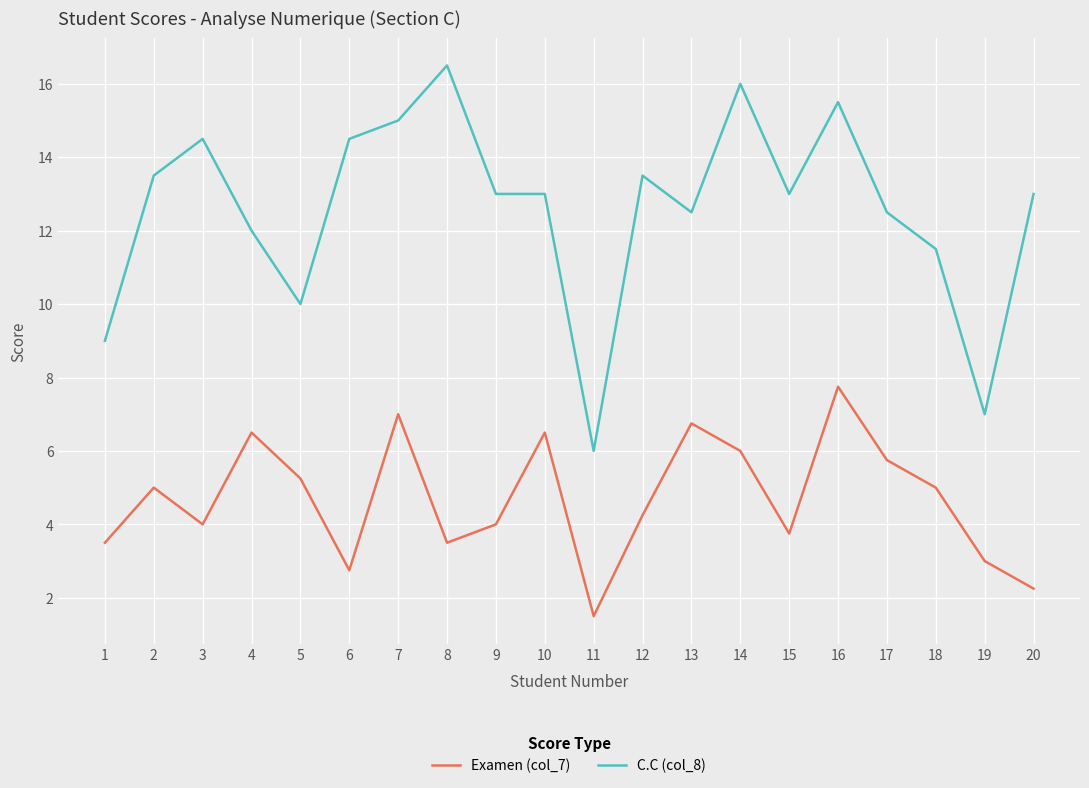

What is the difference between the highest and lowest values at 14?

10.0